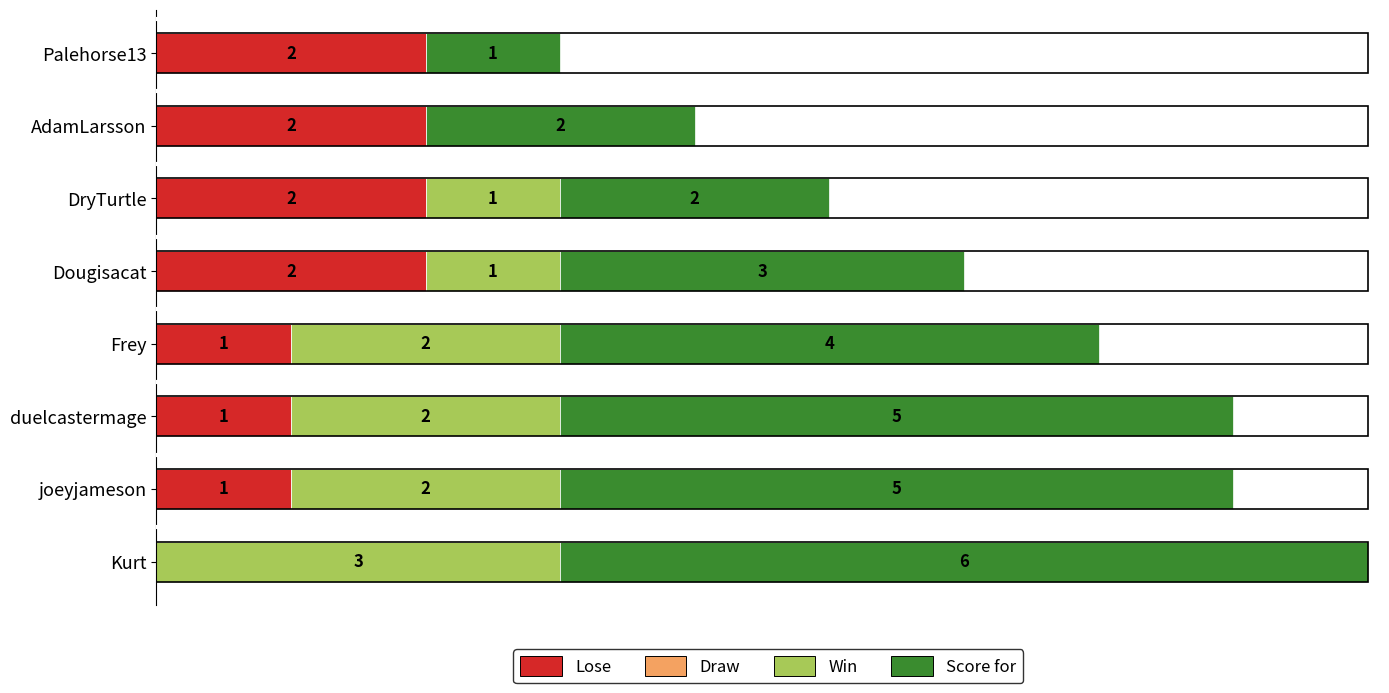

At which category is the sum across all series the highest?

Kurt